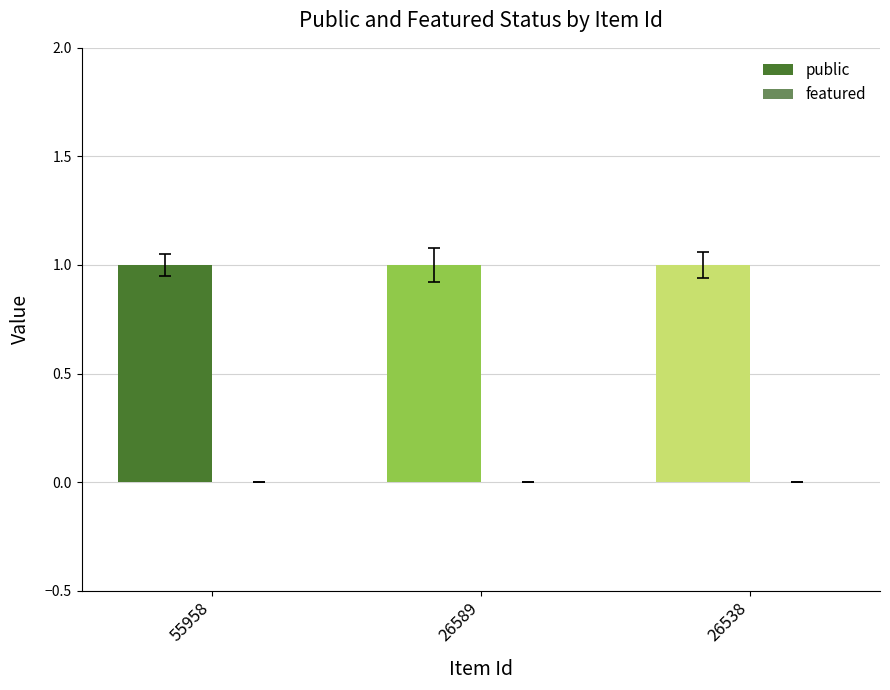

Is the value of public at 55958 greater than the value of featured at 55958?

Yes